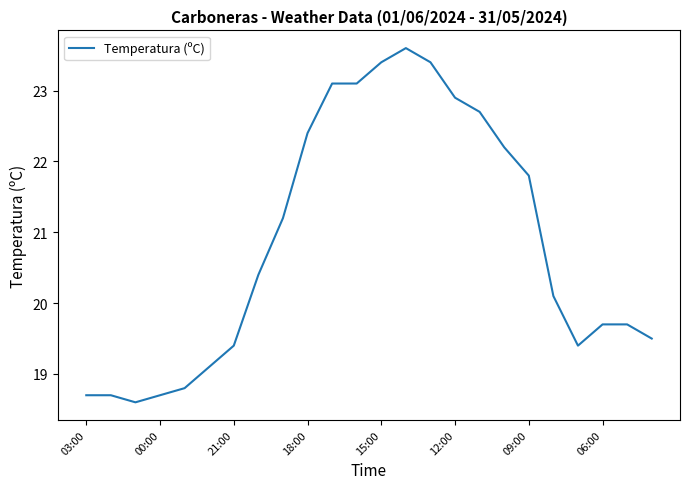

Count the number of data series in this chart.

1